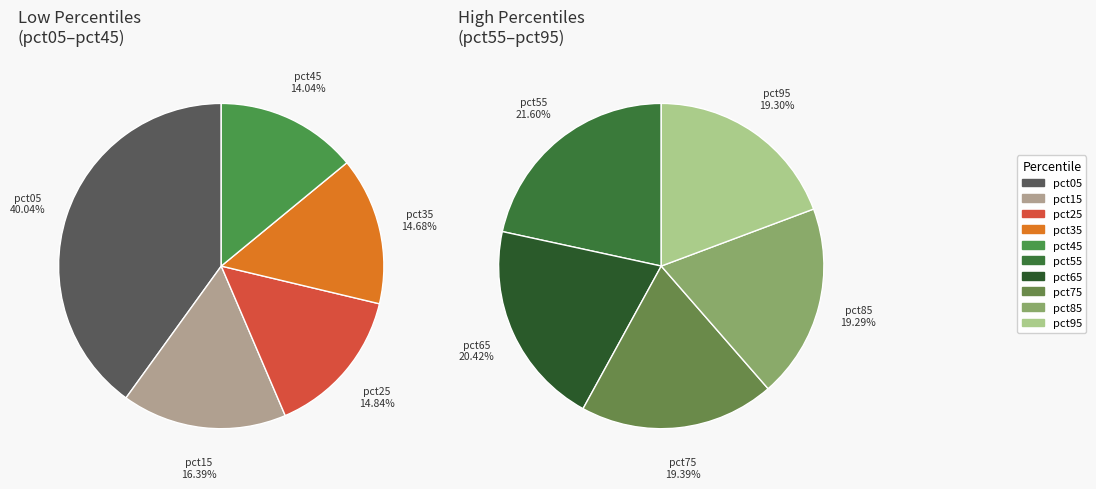

How many segments does this pie chart have?

10